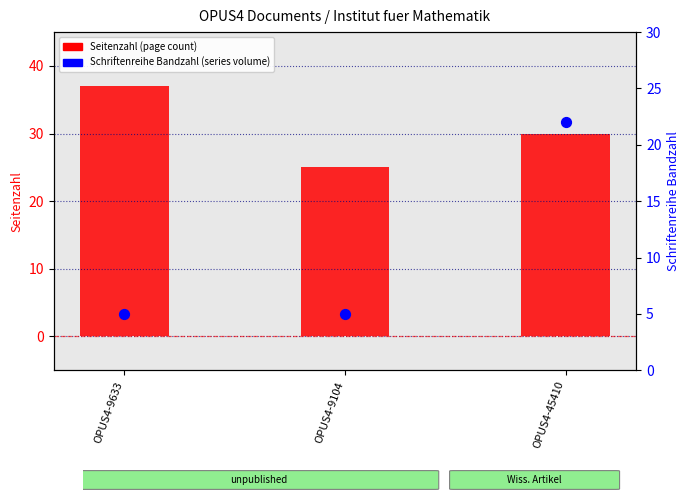

What is the total value across all series at OPUS4-9633?

42